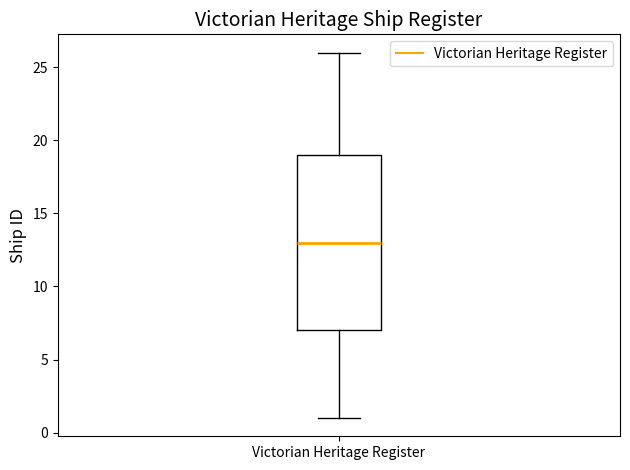

Read this box plot against the y-axis: the position of the median line, the range covered by the box, and the ends of both whiskers. The values are not printed on the chart, so give them approximately, as read against the axis.

median 13, box 7 to 19, whiskers 1 to 26